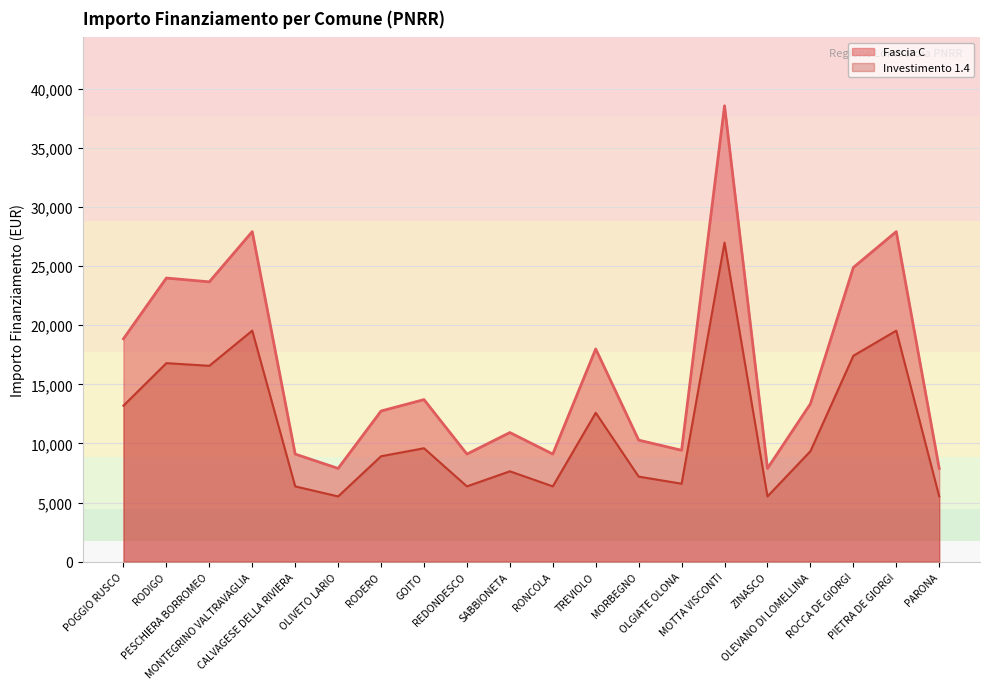

How many interior local peaks does the Fascia C (line) series have?

7